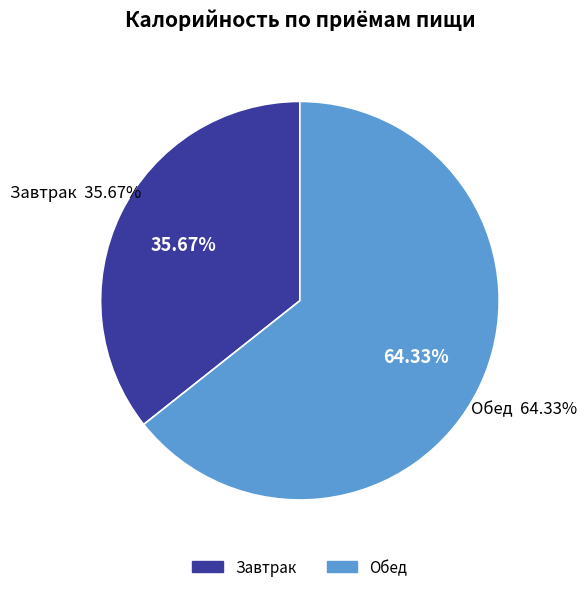

Is there a majority slice in this chart?

Yes